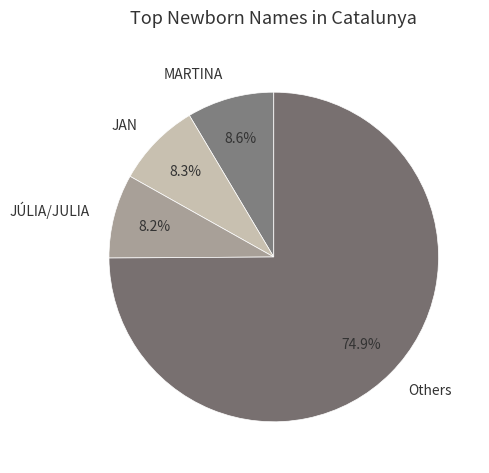

To the nearest percent, what percentage of the pie is JÚLIA/JULIA?

8%